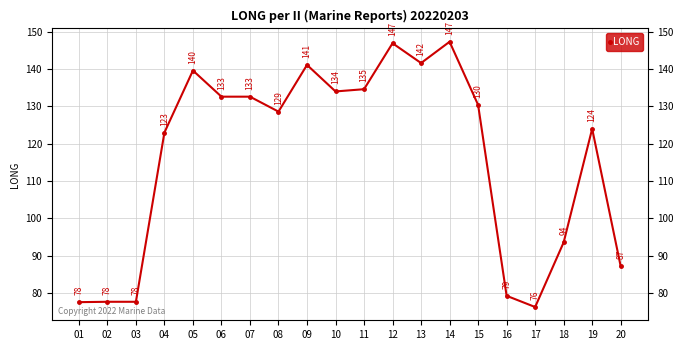

Is it true that the value at 03 is 104.5?

False